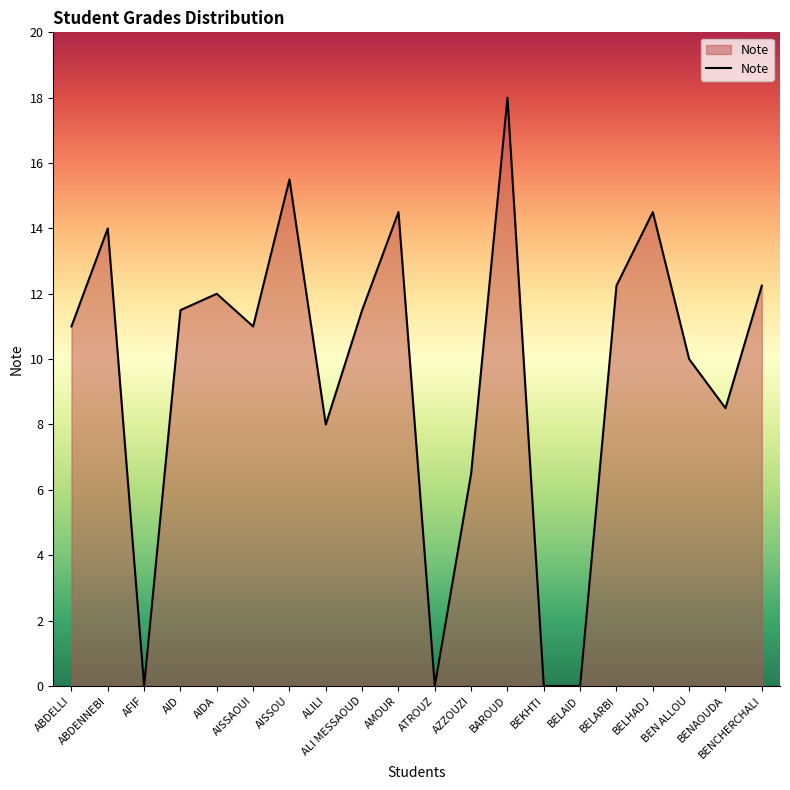

What is the greatest value displayed?

18.0